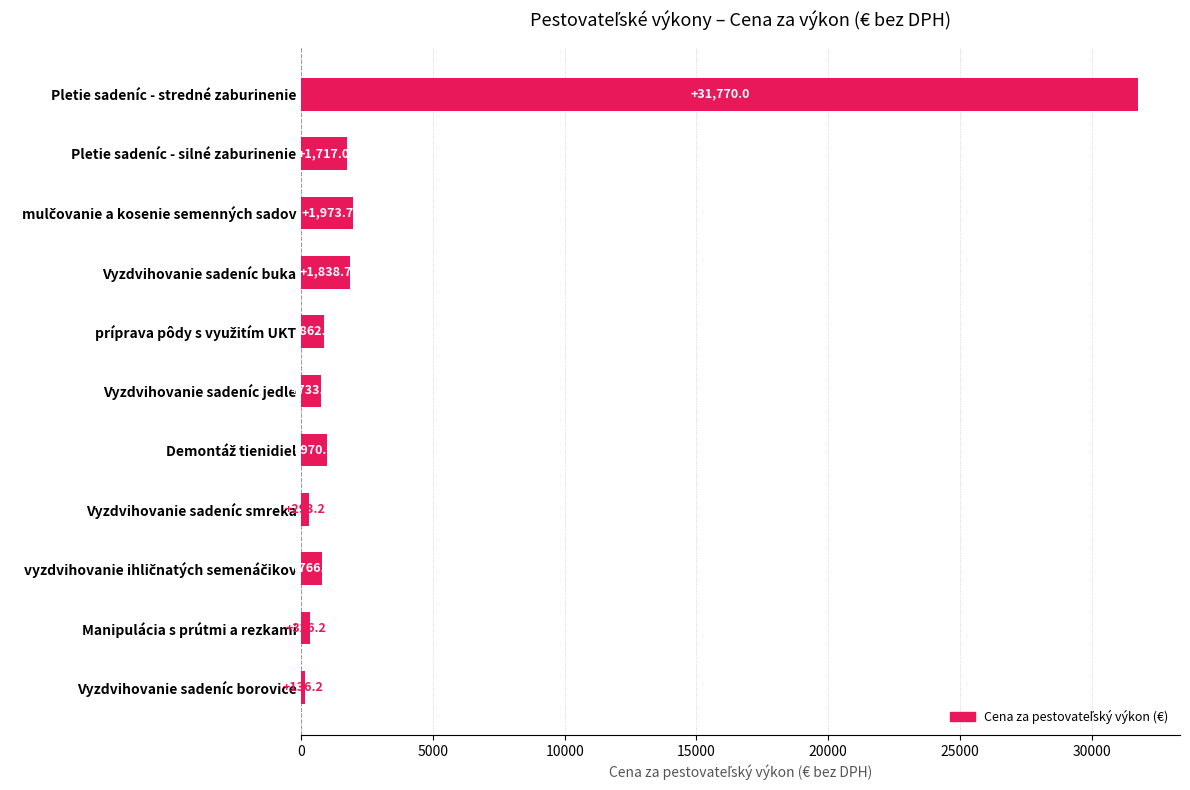

What is the ratio of the value at Pletie sadeníc - silné zaburinenie to the value at Vyzdvihovanie sadeníc jedle?

2.3